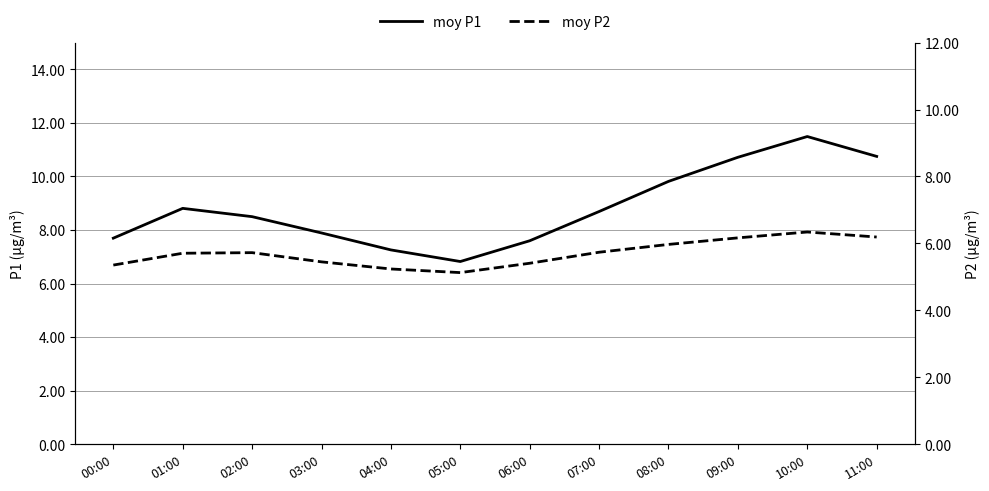

The value of moy P1 at 08:00 is 16.4. True or false?

False